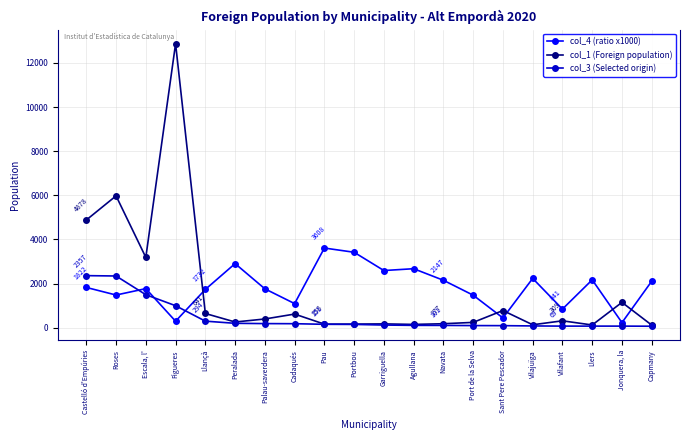

How many data points in col_4 (ratio x1000) are less than 1822?

10